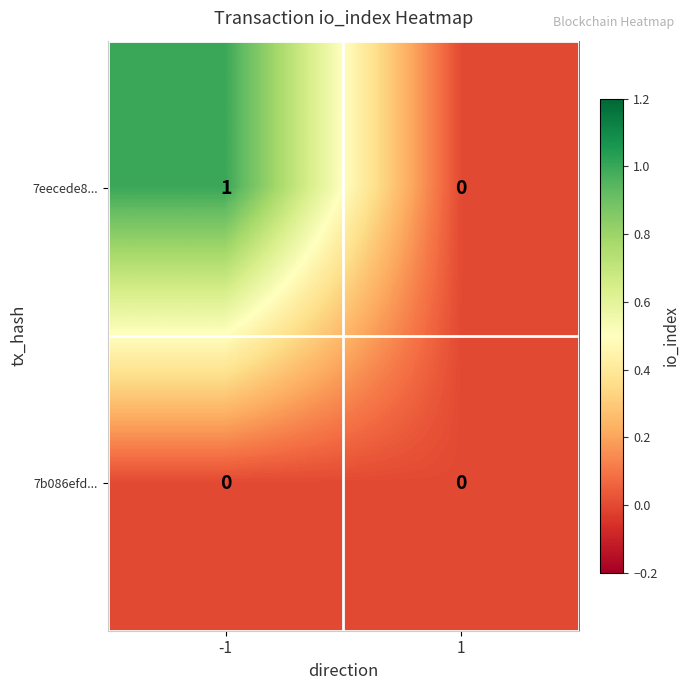

Rank the series by their average value, from lowest to highest.

7b086efd..., 7eecede8...